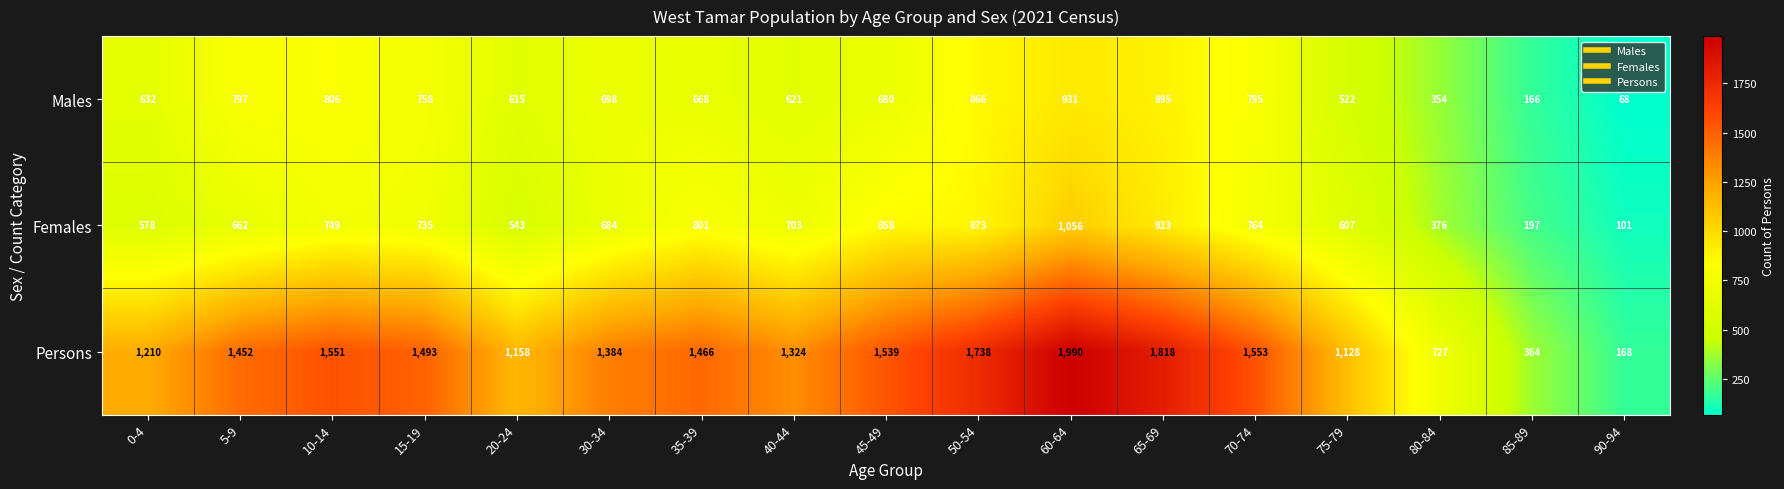

The value of Persons at 45-49 is 1539. True or false?

True